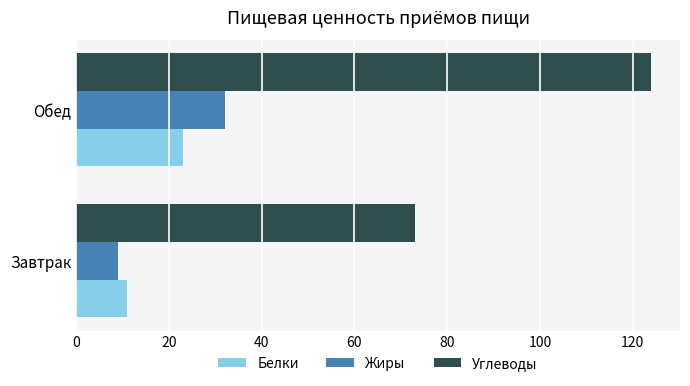

Which series has the widest spread of values?

Углеводы